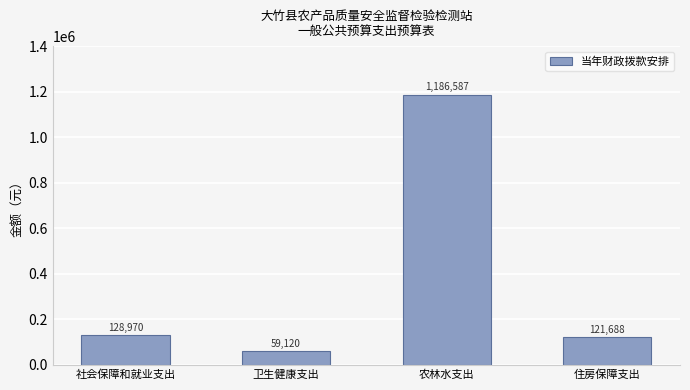

How many data points are less than 128970?

2